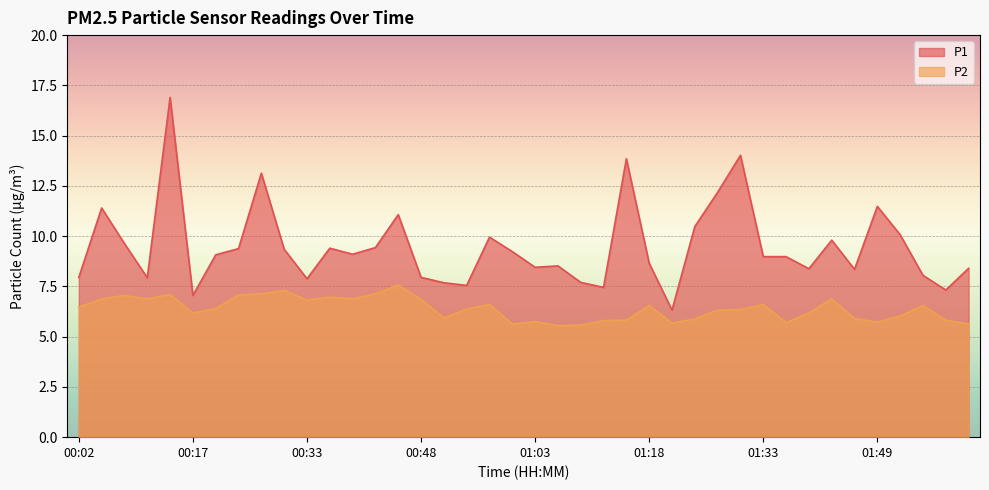

What are all the series names shown in the legend?

P1, P2